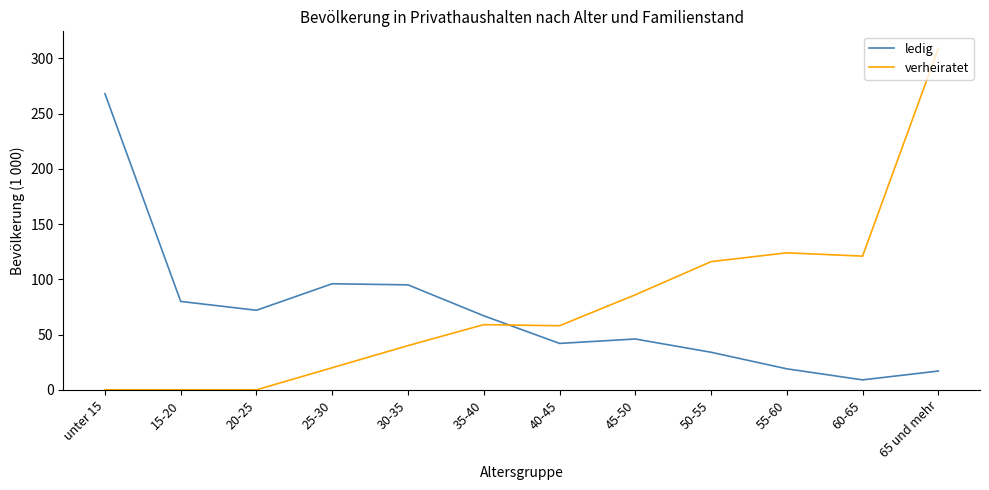

True or false: verheiratet has a value of 127 at 15-20.

False